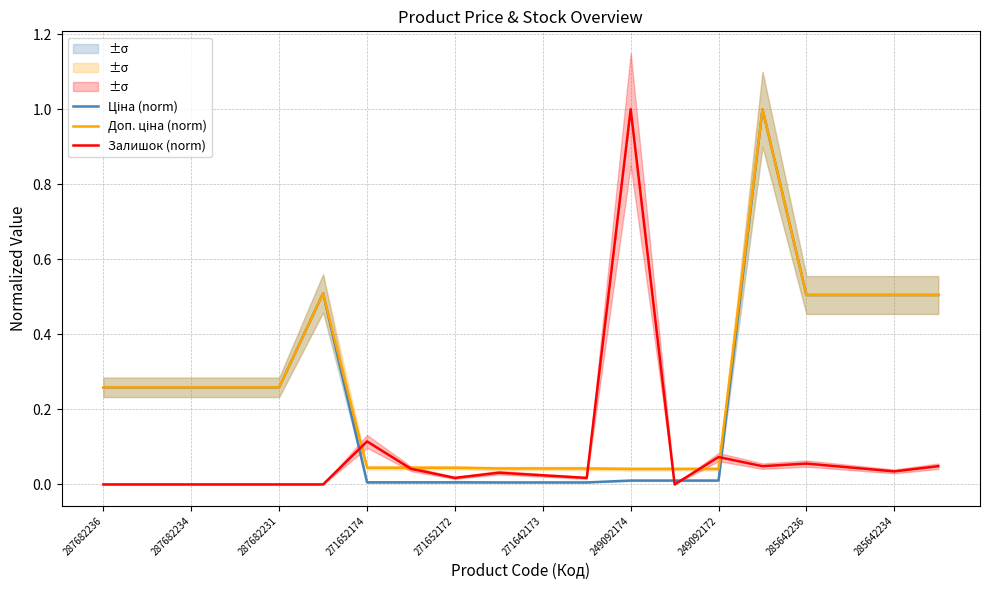

What is the total value across all series at 249092172?

0.1